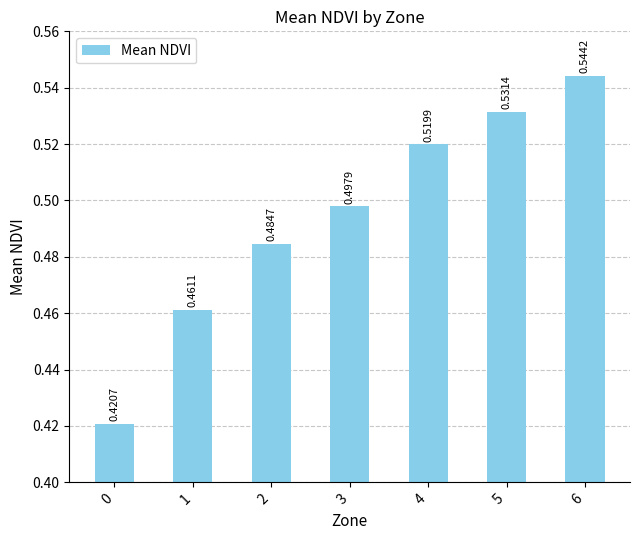

True or false: the data shows 0.3 at 2.

False